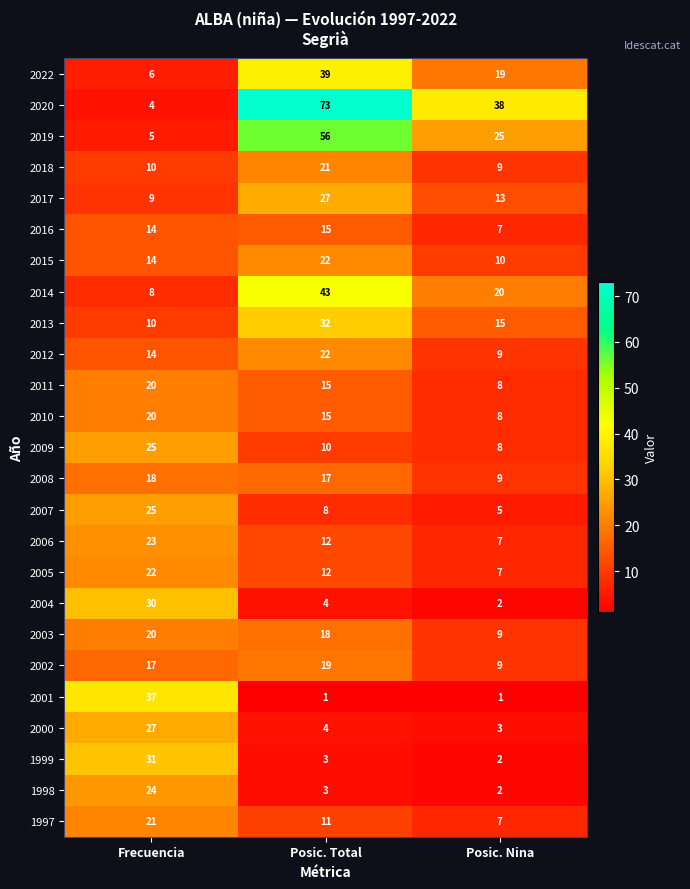

True or false: 2016 has a value of 6 at Posic. Total.

False